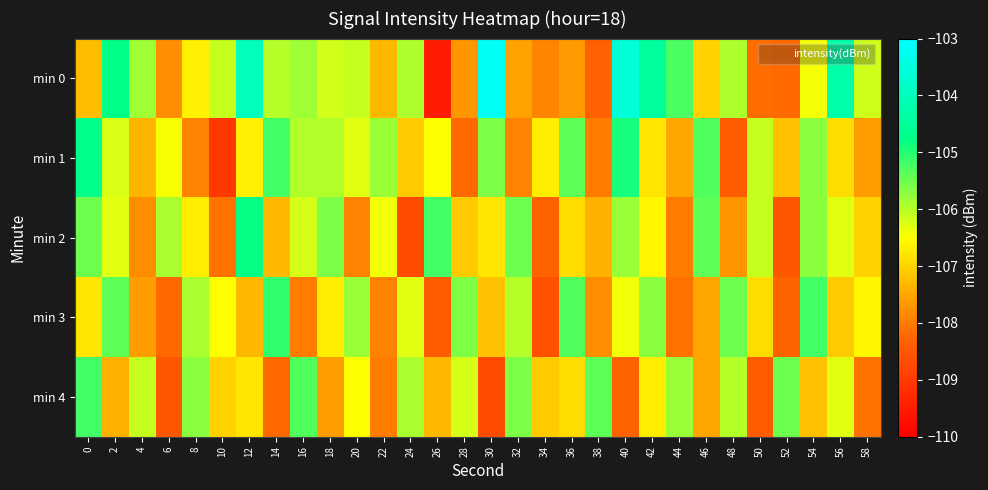

What is the spread (max minus min) of values at 0?

2.5